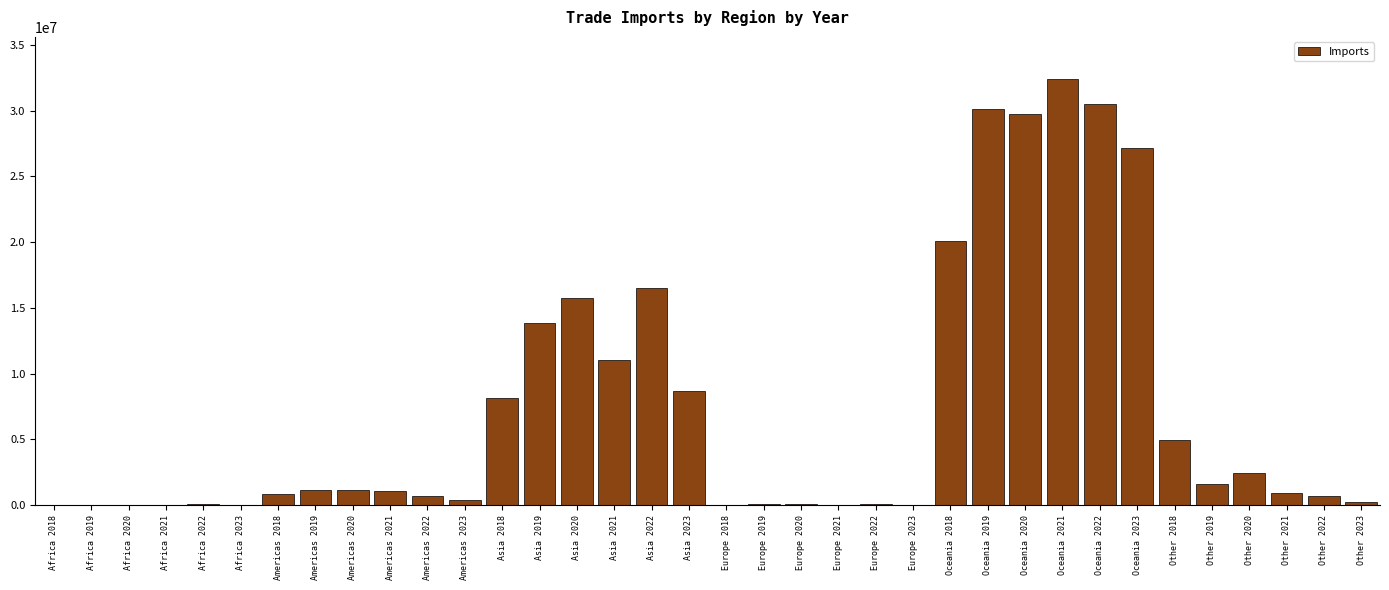

Which label corresponds to the largest value in the chart?

Oceania 2021